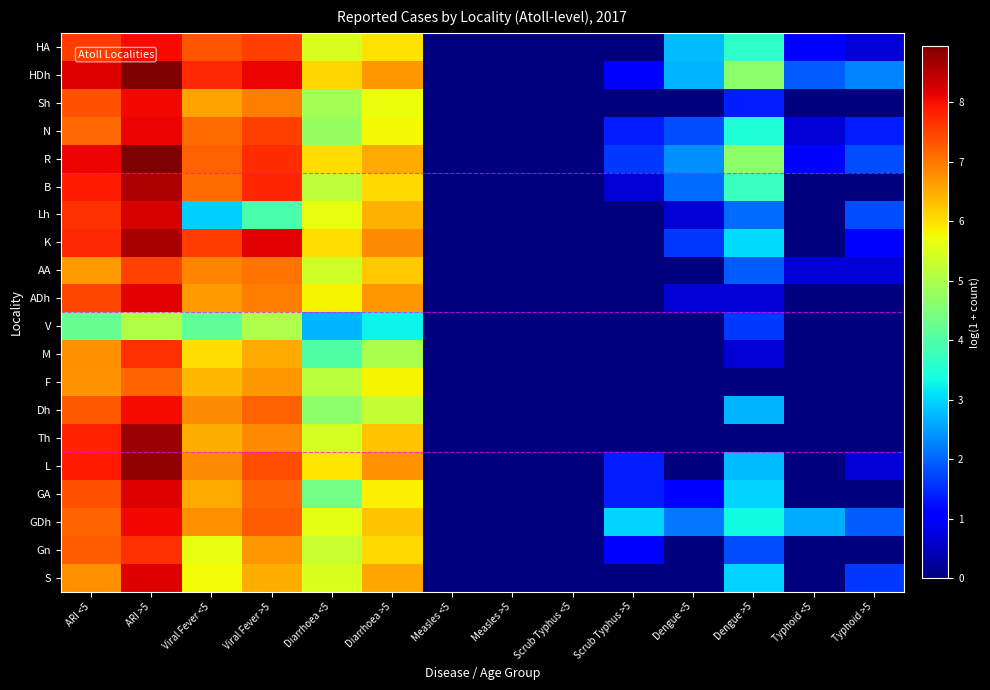

Reading right to left, transcribe all the data shown in this chart.

HA: Typhoid >5=0.7	Typhoid <5=1.1	Dengue >5=3.7	Dengue <5=2.8	Scrub Typhus >5=0.0	Scrub Typhus <5=0.0	Measles >5=0.0	Measles <5=0.0	Diarrhoea >5=6.0	Diarrhoea <5=5.5	Viral Fever >5=7.5	Viral Fever <5=7.3	ARI >5=8.0	ARI <5=7.6
HDh: Typhoid >5=2.3	Typhoid <5=1.9	Dengue >5=4.6	Dengue <5=2.7	Scrub Typhus >5=1.1	Scrub Typhus <5=0.0	Measles >5=0.0	Measles <5=0.0	Diarrhoea >5=6.7	Diarrhoea <5=6.1	Viral Fever >5=8.1	Viral Fever <5=7.7	ARI >5=8.9	ARI <5=8.2
Sh: Typhoid >5=0.0	Typhoid <5=0.0	Dengue >5=1.4	Dengue <5=0.0	Scrub Typhus >5=0.0	Scrub Typhus <5=0.0	Measles >5=0.0	Measles <5=0.0	Diarrhoea >5=5.7	Diarrhoea <5=4.9	Viral Fever >5=7.0	Viral Fever <5=6.6	ARI >5=8.1	ARI <5=7.4
N: Typhoid >5=1.4	Typhoid <5=0.7	Dengue >5=3.5	Dengue <5=1.8	Scrub Typhus >5=1.4	Scrub Typhus <5=0.0	Measles >5=0.0	Measles <5=0.0	Diarrhoea >5=5.8	Diarrhoea <5=4.8	Viral Fever >5=7.5	Viral Fever <5=7.1	ARI >5=8.1	ARI <5=7.1
R: Typhoid >5=1.8	Typhoid <5=1.1	Dengue >5=4.7	Dengue <5=2.4	Scrub Typhus >5=1.6	Scrub Typhus <5=0.0	Measles >5=0.0	Measles <5=0.0	Diarrhoea >5=6.5	Diarrhoea <5=6.0	Viral Fever >5=7.7	Viral Fever <5=7.2	ARI >5=8.9	ARI <5=8.1
B: Typhoid >5=0.0	Typhoid <5=0.0	Dengue >5=3.7	Dengue <5=2.1	Scrub Typhus >5=0.7	Scrub Typhus <5=0.0	Measles >5=0.0	Measles <5=0.0	Diarrhoea >5=6.1	Diarrhoea <5=5.2	Viral Fever >5=7.8	Viral Fever <5=7.1	ARI >5=8.6	ARI <5=7.9
Lh: Typhoid >5=1.8	Typhoid <5=0.0	Dengue >5=2.1	Dengue <5=0.7	Scrub Typhus >5=0.0	Scrub Typhus <5=0.0	Measles >5=0.0	Measles <5=0.0	Diarrhoea >5=6.5	Diarrhoea <5=5.7	Viral Fever >5=3.9	Viral Fever <5=2.9	ARI >5=8.3	ARI <5=7.7
K: Typhoid >5=1.1	Typhoid <5=0.0	Dengue >5=3.0	Dengue <5=1.6	Scrub Typhus >5=0.0	Scrub Typhus <5=0.0	Measles >5=0.0	Measles <5=0.0	Diarrhoea >5=6.8	Diarrhoea <5=6.0	Viral Fever >5=8.2	Viral Fever <5=7.6	ARI >5=8.6	ARI <5=7.7
AA: Typhoid >5=0.7	Typhoid <5=0.7	Dengue >5=1.9	Dengue <5=0.0	Scrub Typhus >5=0.0	Scrub Typhus <5=0.0	Measles >5=0.0	Measles <5=0.0	Diarrhoea >5=6.2	Diarrhoea <5=5.4	Viral Fever >5=7.0	Viral Fever <5=6.9	ARI >5=7.5	ARI <5=6.6
ADh: Typhoid >5=0.0	Typhoid <5=0.0	Dengue >5=0.7	Dengue <5=0.7	Scrub Typhus >5=0.0	Scrub Typhus <5=0.0	Measles >5=0.0	Measles <5=0.0	Diarrhoea >5=6.7	Diarrhoea <5=5.8	Viral Fever >5=7.0	Viral Fever <5=6.7	ARI >5=8.2	ARI <5=7.5
V: Typhoid >5=0.0	Typhoid <5=0.0	Dengue >5=1.6	Dengue <5=0.0	Scrub Typhus >5=0.0	Scrub Typhus <5=0.0	Measles >5=0.0	Measles <5=0.0	Diarrhoea >5=3.3	Diarrhoea <5=2.7	Viral Fever >5=5.0	Viral Fever <5=4.2	ARI >5=5.0	ARI <5=4.2
M: Typhoid >5=0.0	Typhoid <5=0.0	Dengue >5=0.7	Dengue <5=0.0	Scrub Typhus >5=0.0	Scrub Typhus <5=0.0	Measles >5=0.0	Measles <5=0.0	Diarrhoea >5=5.0	Diarrhoea <5=4.0	Viral Fever >5=6.5	Viral Fever <5=6.0	ARI >5=7.7	ARI <5=6.8
F: Typhoid >5=0.0	Typhoid <5=0.0	Dengue >5=0.0	Dengue <5=0.0	Scrub Typhus >5=0.0	Scrub Typhus <5=0.0	Measles >5=0.0	Measles <5=0.0	Diarrhoea >5=5.8	Diarrhoea <5=5.2	Viral Fever >5=6.7	Viral Fever <5=6.4	ARI >5=7.2	ARI <5=6.7
Dh: Typhoid >5=0.0	Typhoid <5=0.0	Dengue >5=2.7	Dengue <5=0.0	Scrub Typhus >5=0.0	Scrub Typhus <5=0.0	Measles >5=0.0	Measles <5=0.0	Diarrhoea >5=5.3	Diarrhoea <5=4.7	Viral Fever >5=7.2	Viral Fever <5=6.8	ARI >5=8.0	ARI <5=7.3
Th: Typhoid >5=0.0	Typhoid <5=0.0	Dengue >5=0.0	Dengue <5=0.0	Scrub Typhus >5=0.0	Scrub Typhus <5=0.0	Measles >5=0.0	Measles <5=0.0	Diarrhoea >5=6.3	Diarrhoea <5=5.4	Viral Fever >5=6.8	Viral Fever <5=6.5	ARI >5=8.7	ARI <5=7.8
L: Typhoid >5=0.7	Typhoid <5=0.0	Dengue >5=2.8	Dengue <5=0.0	Scrub Typhus >5=1.4	Scrub Typhus <5=0.0	Measles >5=0.0	Measles <5=0.0	Diarrhoea >5=6.7	Diarrhoea <5=6.0	Viral Fever >5=7.4	Viral Fever <5=6.8	ARI >5=8.8	ARI <5=7.9
GA: Typhoid >5=0.0	Typhoid <5=0.0	Dengue >5=3.0	Dengue <5=1.1	Scrub Typhus >5=1.4	Scrub Typhus <5=0.0	Measles >5=0.0	Measles <5=0.0	Diarrhoea >5=5.9	Diarrhoea <5=4.4	Viral Fever >5=7.2	Viral Fever <5=6.5	ARI >5=8.2	ARI <5=7.3
GDh: Typhoid >5=1.9	Typhoid <5=2.6	Dengue >5=3.3	Dengue <5=2.2	Scrub Typhus >5=3.0	Scrub Typhus <5=0.0	Measles >5=0.0	Measles <5=0.0	Diarrhoea >5=6.3	Diarrhoea <5=5.6	Viral Fever >5=7.2	Viral Fever <5=6.8	ARI >5=8.1	ARI <5=7.2
Gn: Typhoid >5=0.0	Typhoid <5=0.0	Dengue >5=1.8	Dengue <5=0.0	Scrub Typhus >5=1.1	Scrub Typhus <5=0.0	Measles >5=0.0	Measles <5=0.0	Diarrhoea >5=6.1	Diarrhoea <5=5.3	Viral Fever >5=6.7	Viral Fever <5=5.7	ARI >5=7.7	ARI <5=7.2
S: Typhoid >5=1.6	Typhoid <5=0.0	Dengue >5=3.0	Dengue <5=0.0	Scrub Typhus >5=0.0	Scrub Typhus <5=0.0	Measles >5=0.0	Measles <5=0.0	Diarrhoea >5=6.6	Diarrhoea <5=5.5	Viral Fever >5=6.5	Viral Fever <5=5.8	ARI >5=8.2	ARI <5=6.8